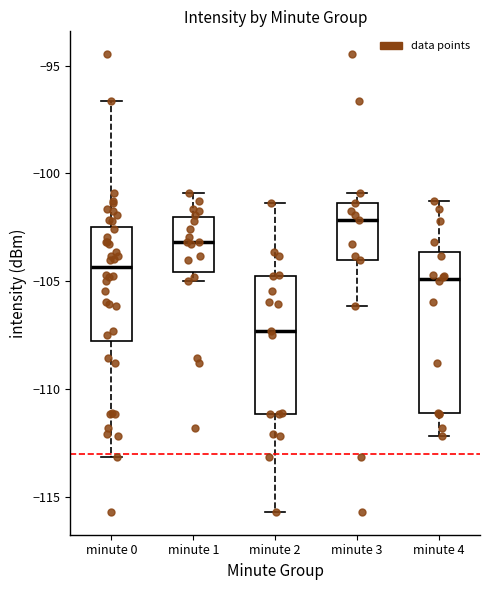

Reading left to right, transcribe this box plot: for each box, give where its median line is, the range the box spans, and where its two whiskers end, as read against the y-axis. The values are not printed on the chart, so give them approximately, as read against the axis.

minute 0: median -104.5, box -107.5 to -102.5, whiskers -113.0 to -96.5
minute 1: median -103.0, box -104.5 to -102.0, whiskers -105.0 to -101.0
minute 2: median -107.5, box -111.0 to -104.5, whiskers -115.5 to -101.5
minute 3: median -102.0, box -104.0 to -101.5, whiskers -106.0 to -101.0
minute 4: median -105.0, box -111.0 to -103.5, whiskers -112.0 to -101.5